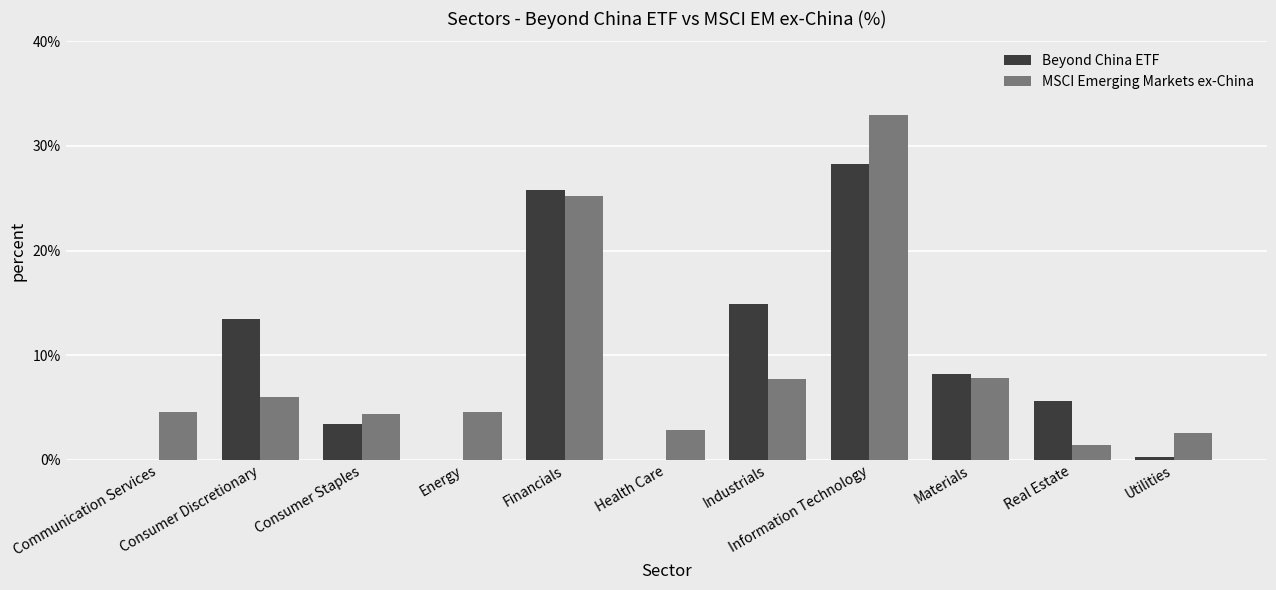

What is the average value of the MSCI Emerging Markets ex-China series?

9.1